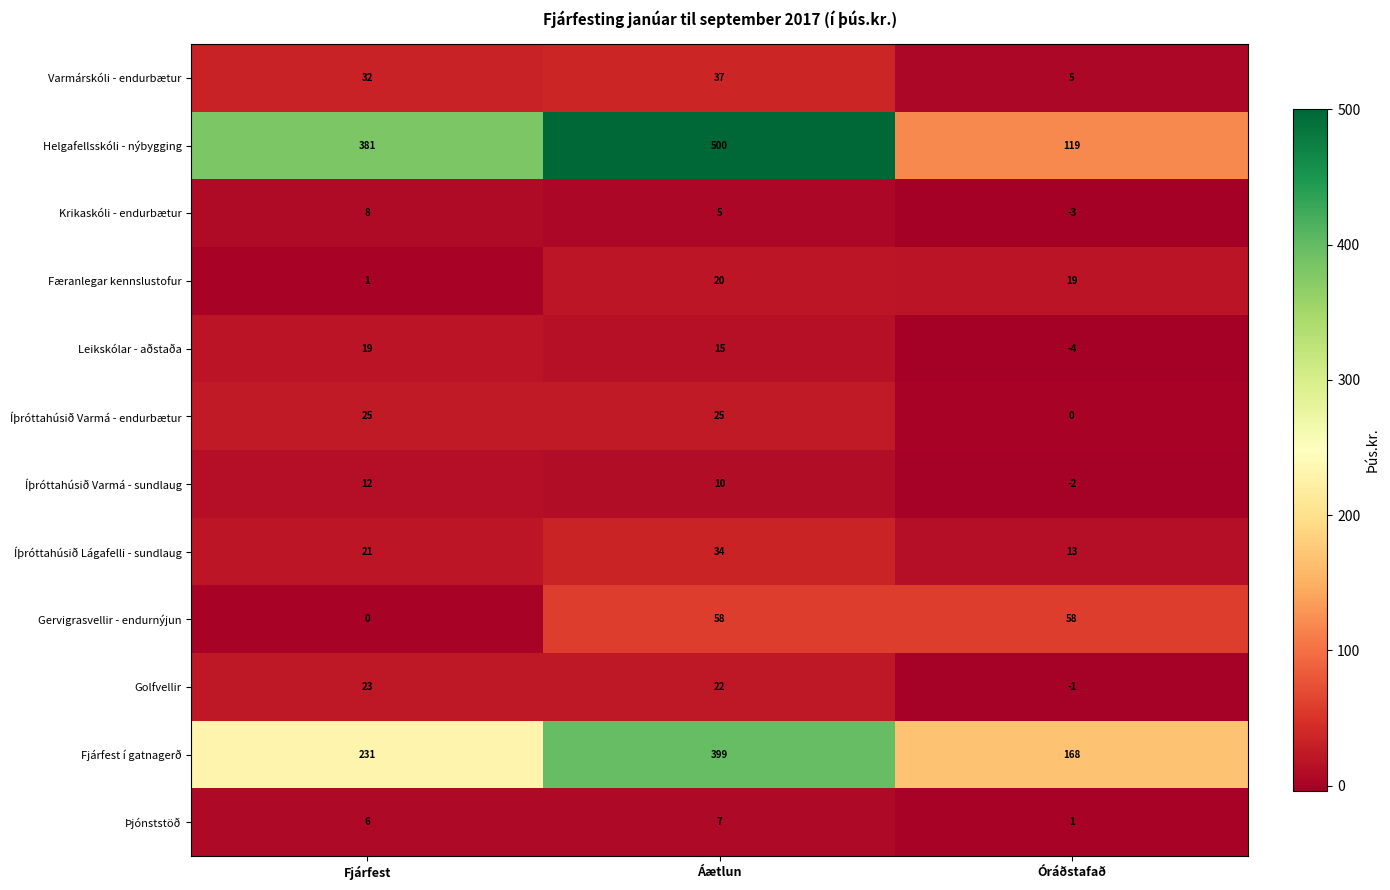

Which category has the lowest value in the Færanlegar kennslustofur series?

Fjárfest